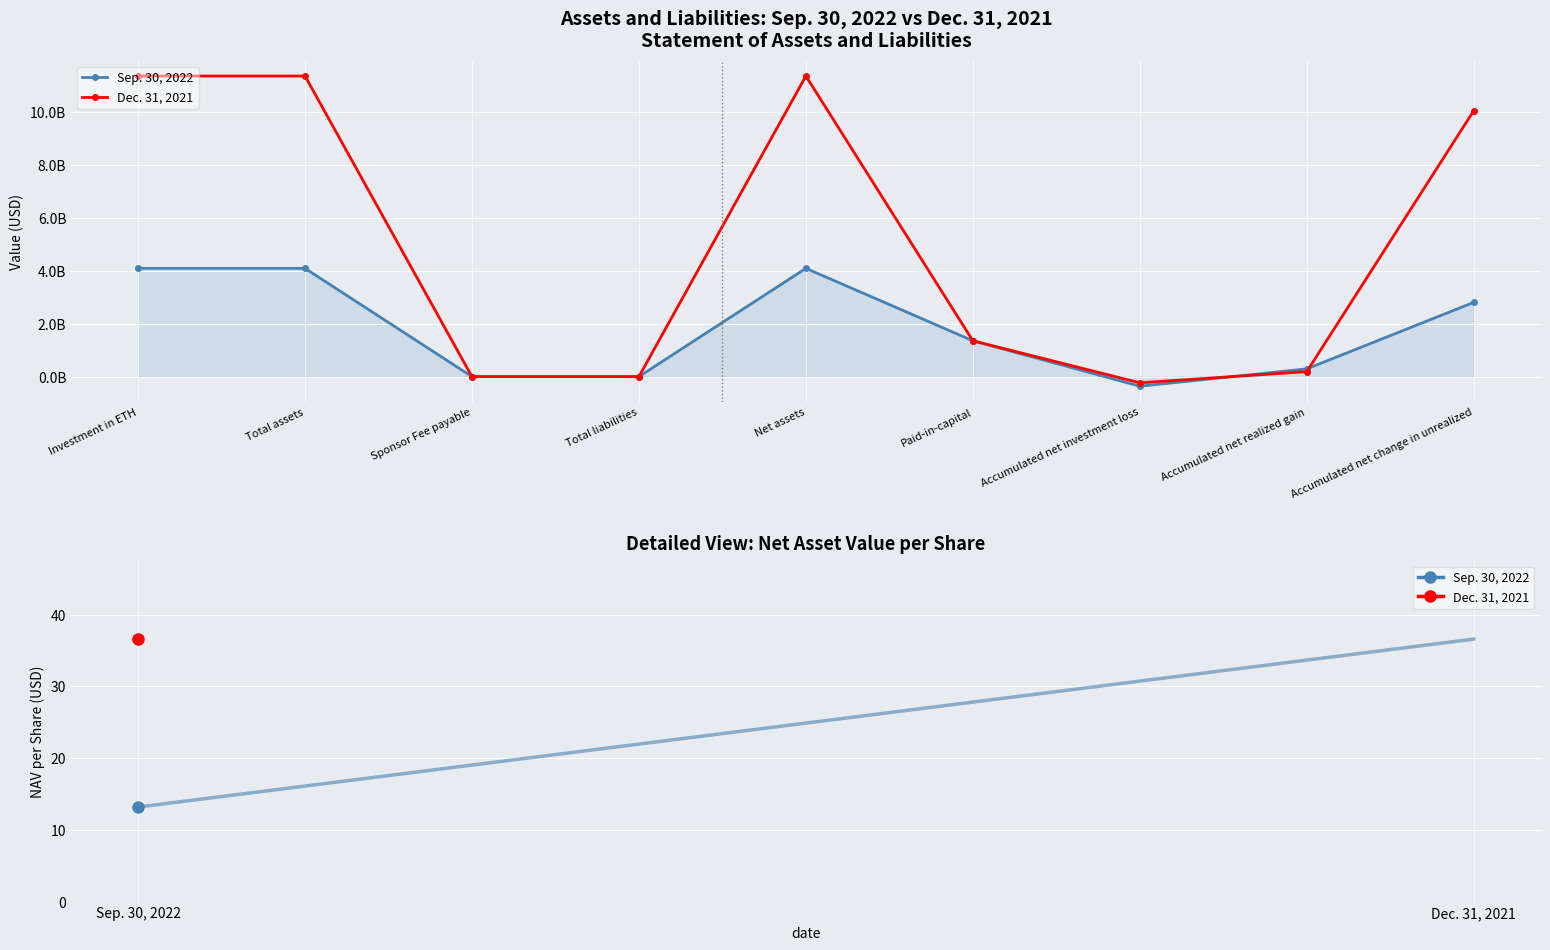

Does the chart have visible grid lines?

Yes